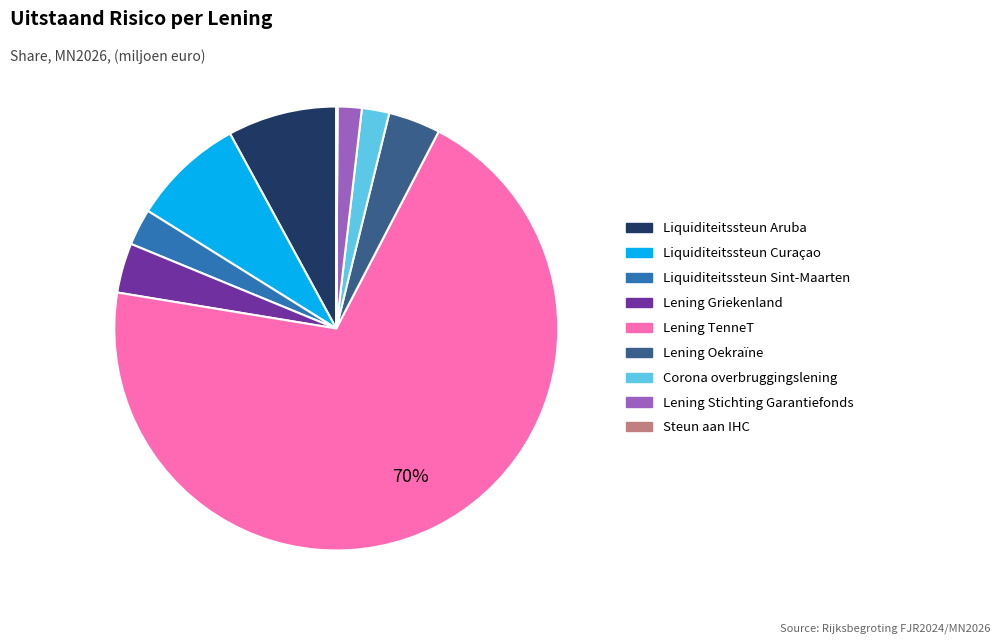

Which has a higher value, Liquiditeitssteun Sint-Maarten or Lening Stichting Garantiefonds?

Liquiditeitssteun Sint-Maarten